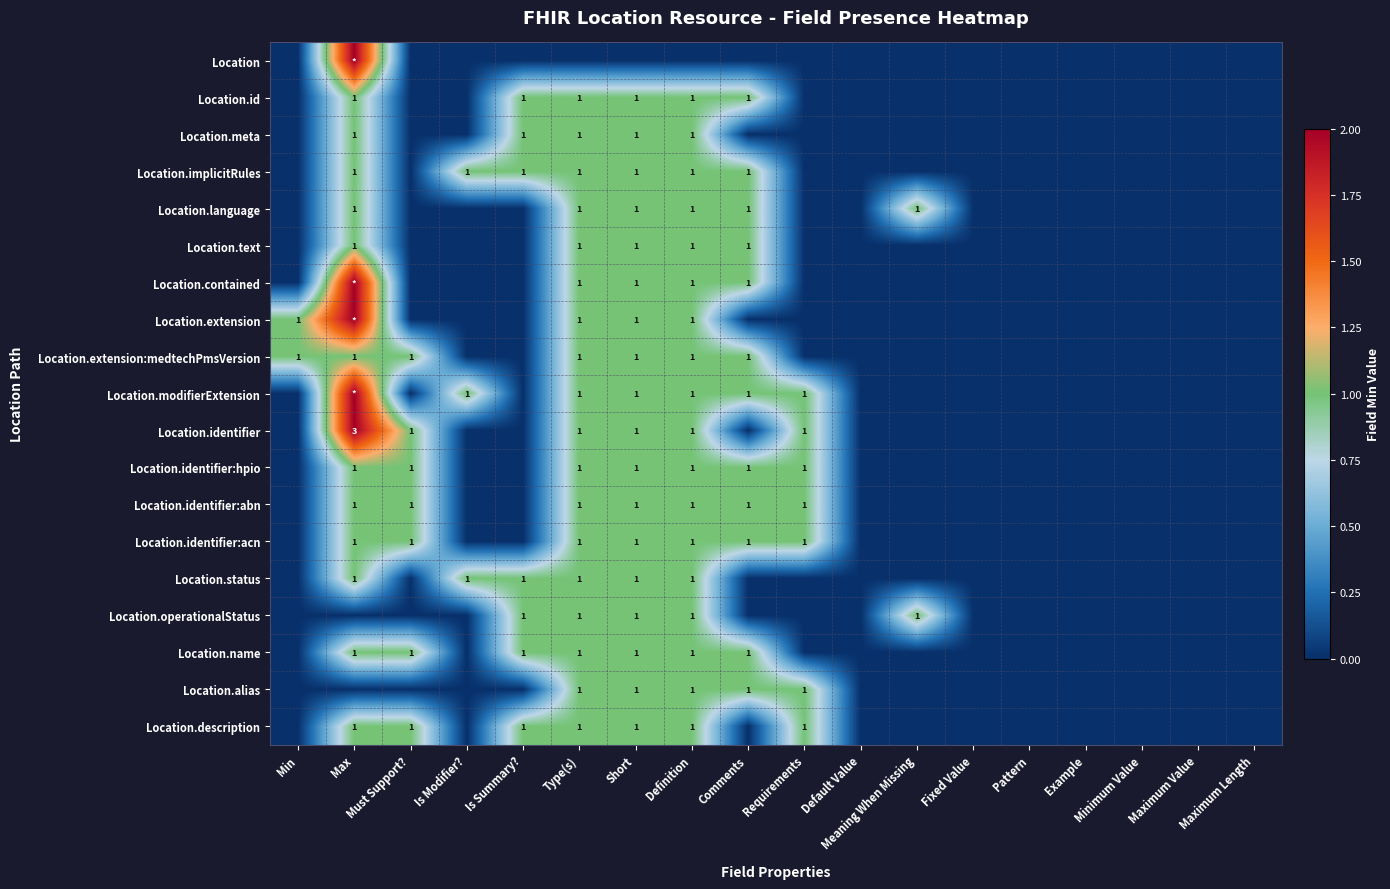

How many values in Location.identifier:abn are above zero?

7